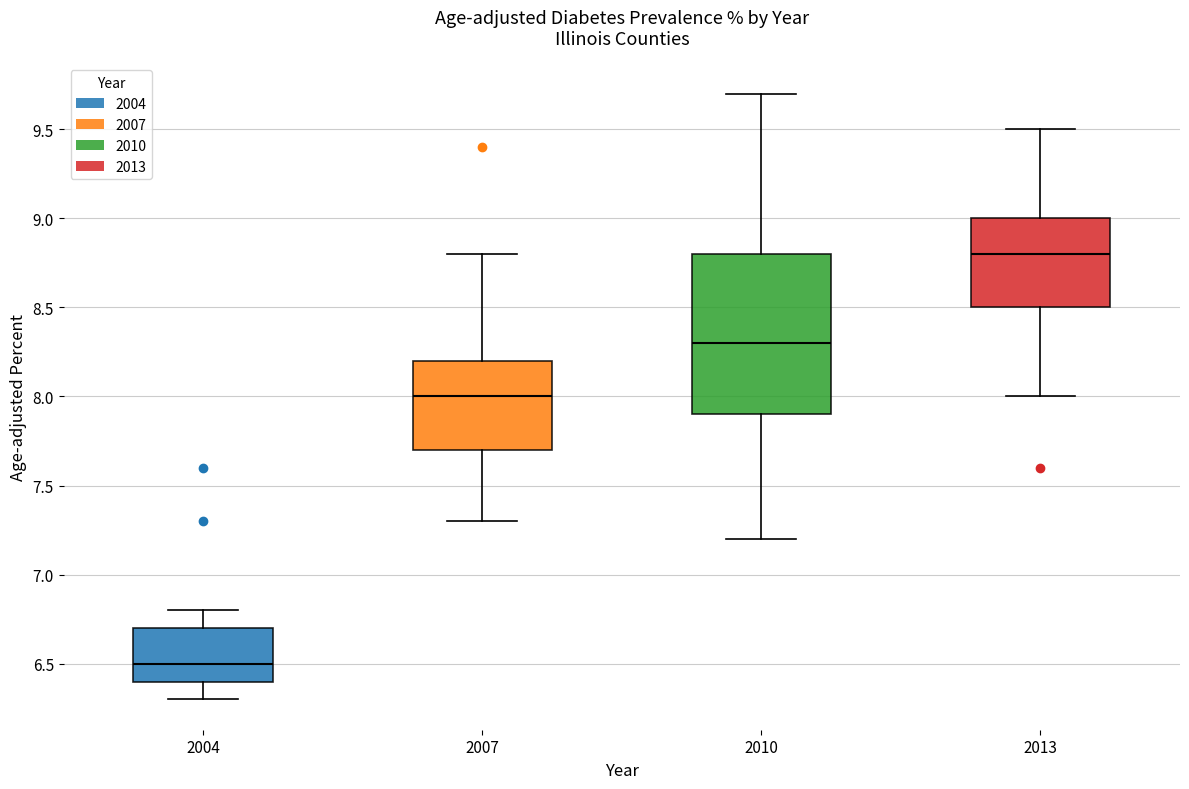

Comparing the boxes themselves (not the whiskers), which one is the tallest?

2010